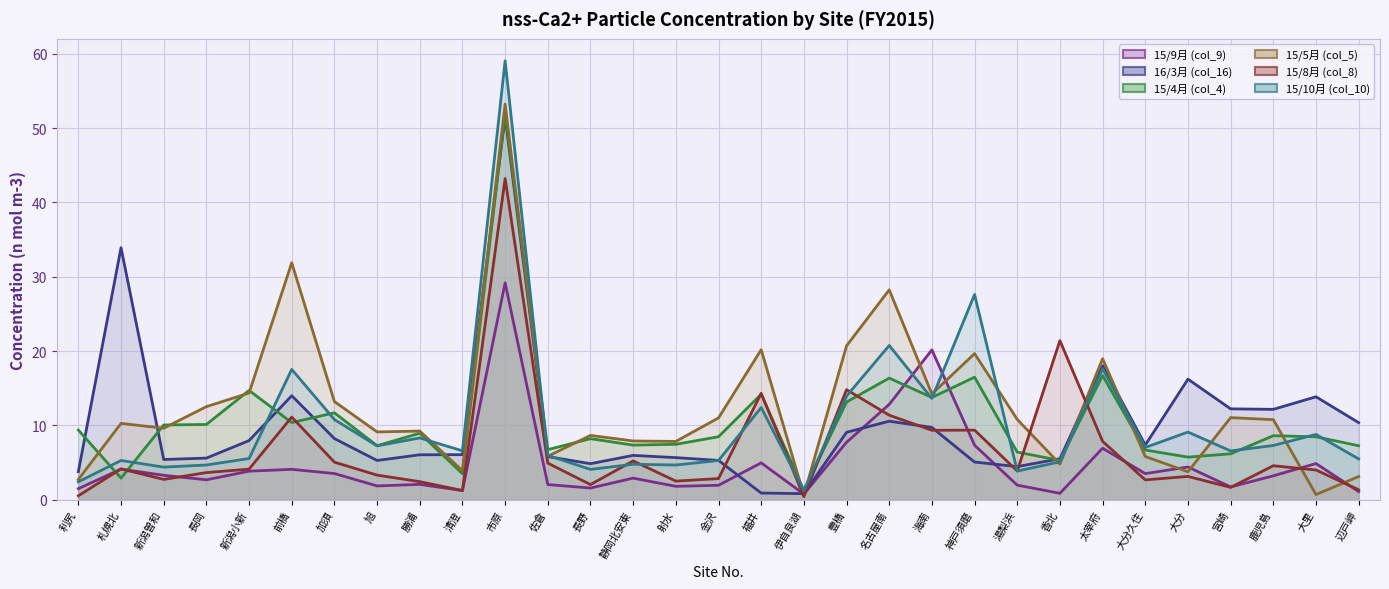

What are all the series names shown in the legend?

15/9月 (col_9), 16/3月 (col_16), 15/4月 (col_4), 15/5月 (col_5), 15/8月 (col_8), 15/10月 (col_10)